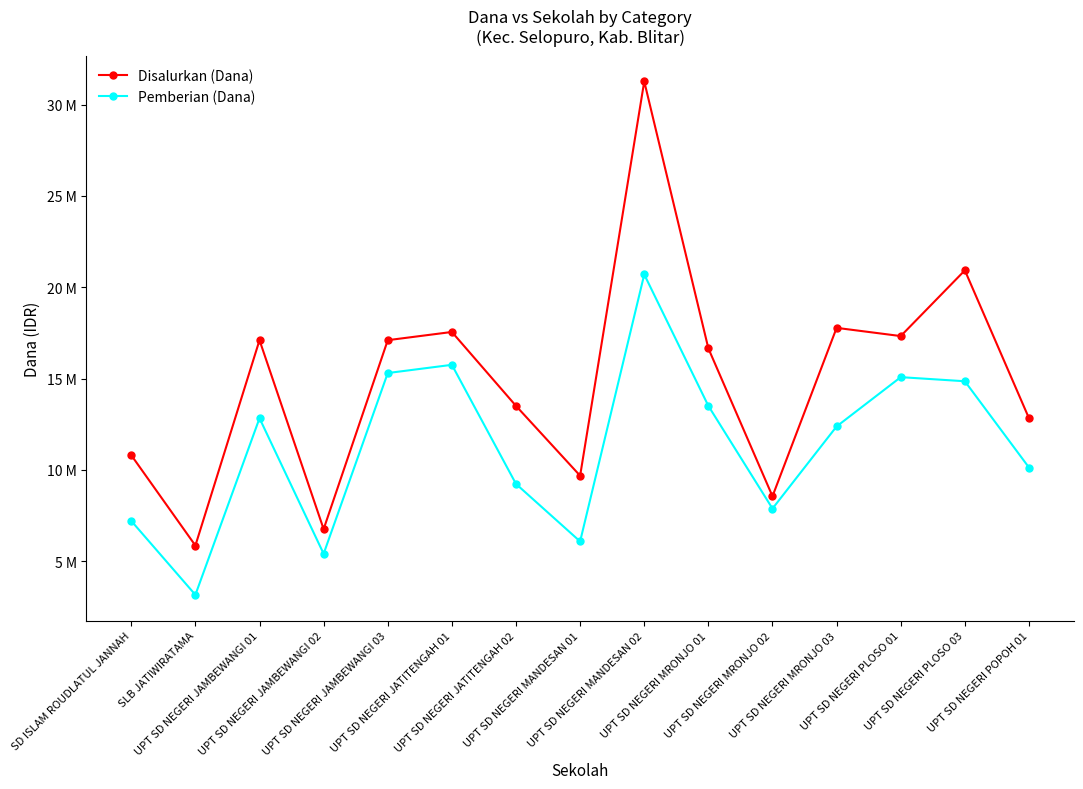

The Disalurkan (Dana) series shows 2109032 at UPT SD NEGERI MANDESAN 01. True or false?

False